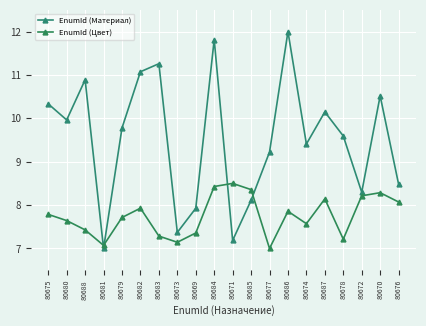

Reading right to left, transcribe all the data shown in this chart.

EnumId (Материал): 8.5	10.5	8.3	9.6	10.1	9.4	12.0	9.2	8.1	7.2	11.8	7.9	7.4	11.3	11.1	9.8	7.0	10.9	10.0	10.3
EnumId (Цвет): 8.1	8.3	8.2	7.2	8.1	7.6	7.9	7.0	8.4	8.5	8.4	7.4	7.1	7.3	7.9	7.7	7.1	7.4	7.6	7.8